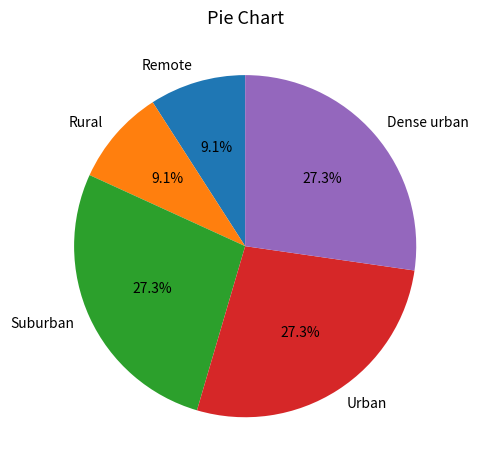

What percentage is the Urban slice, to the nearest percent?

27%